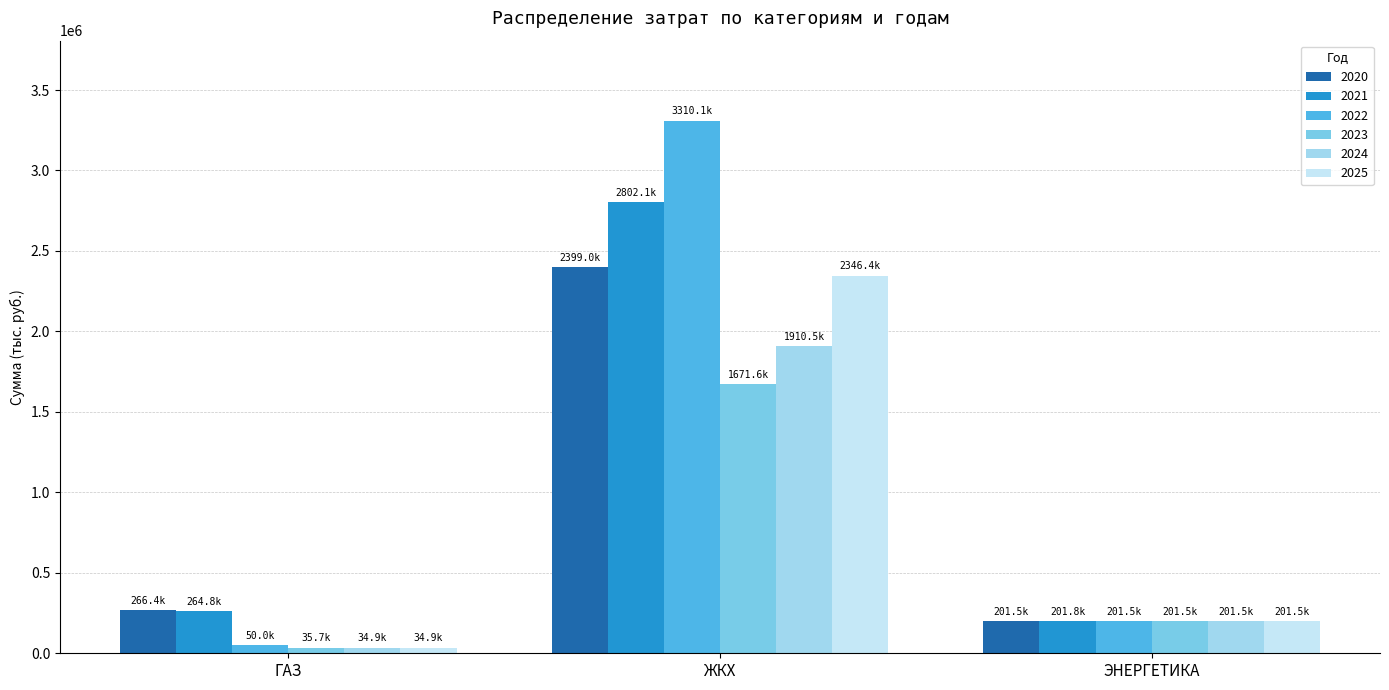

Reading right to left, transcribe all the data shown in this chart.

2020: 201480.4	2399039.3	266433.2
2021: 201805.7	2802075.7	264764.8
2022: 201524.5	3310052.8	50010.6
2023: 201540.5	1671635.6	35674.6
2024: 201542.5	1910528.3	34869.2
2025: 201542.5	2346352.3	34869.2